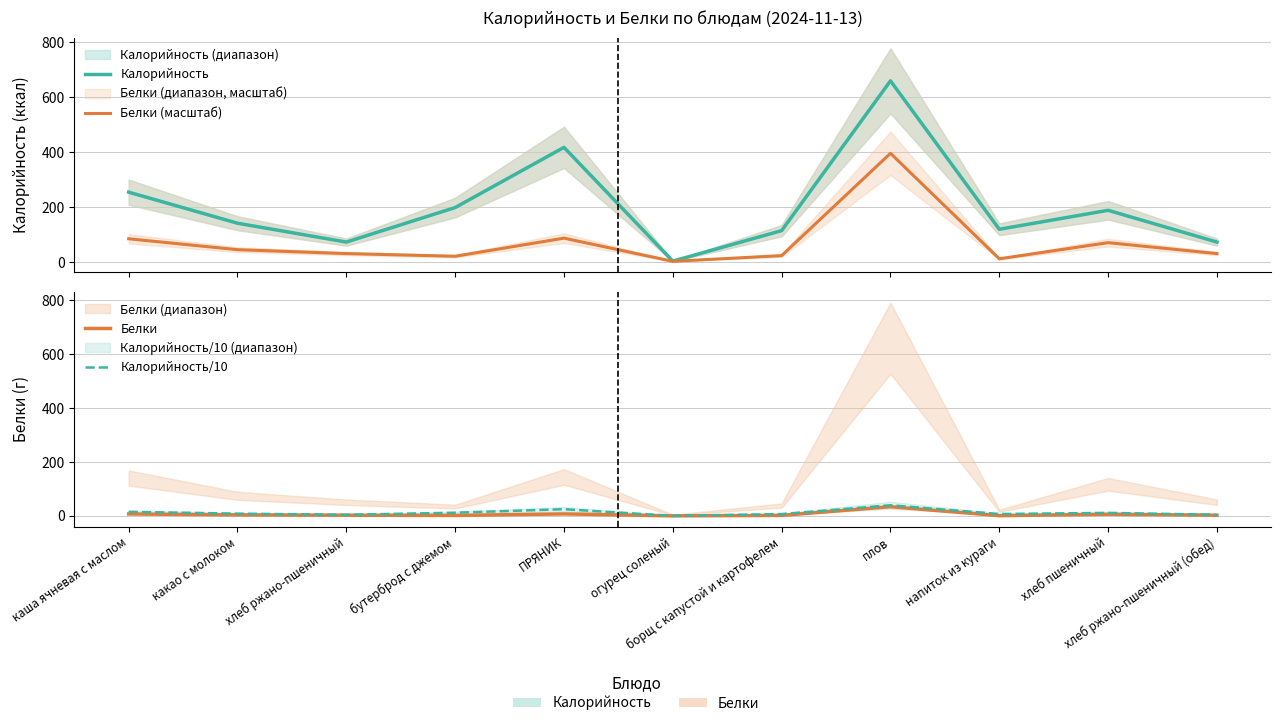

How many interior local valleys does the Калорийность/10 series have?

3